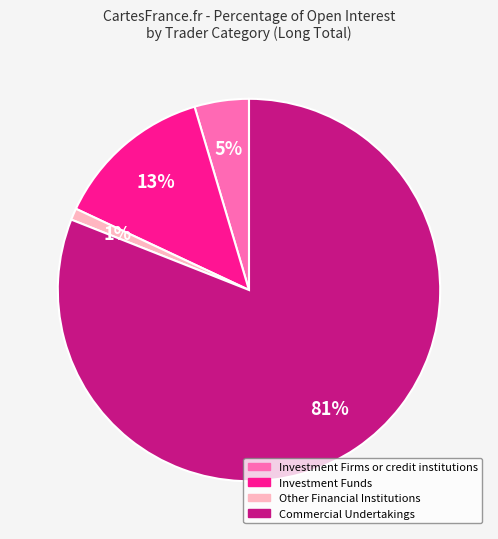

To the nearest percent, what percentage of the pie is Investment Funds?

13%